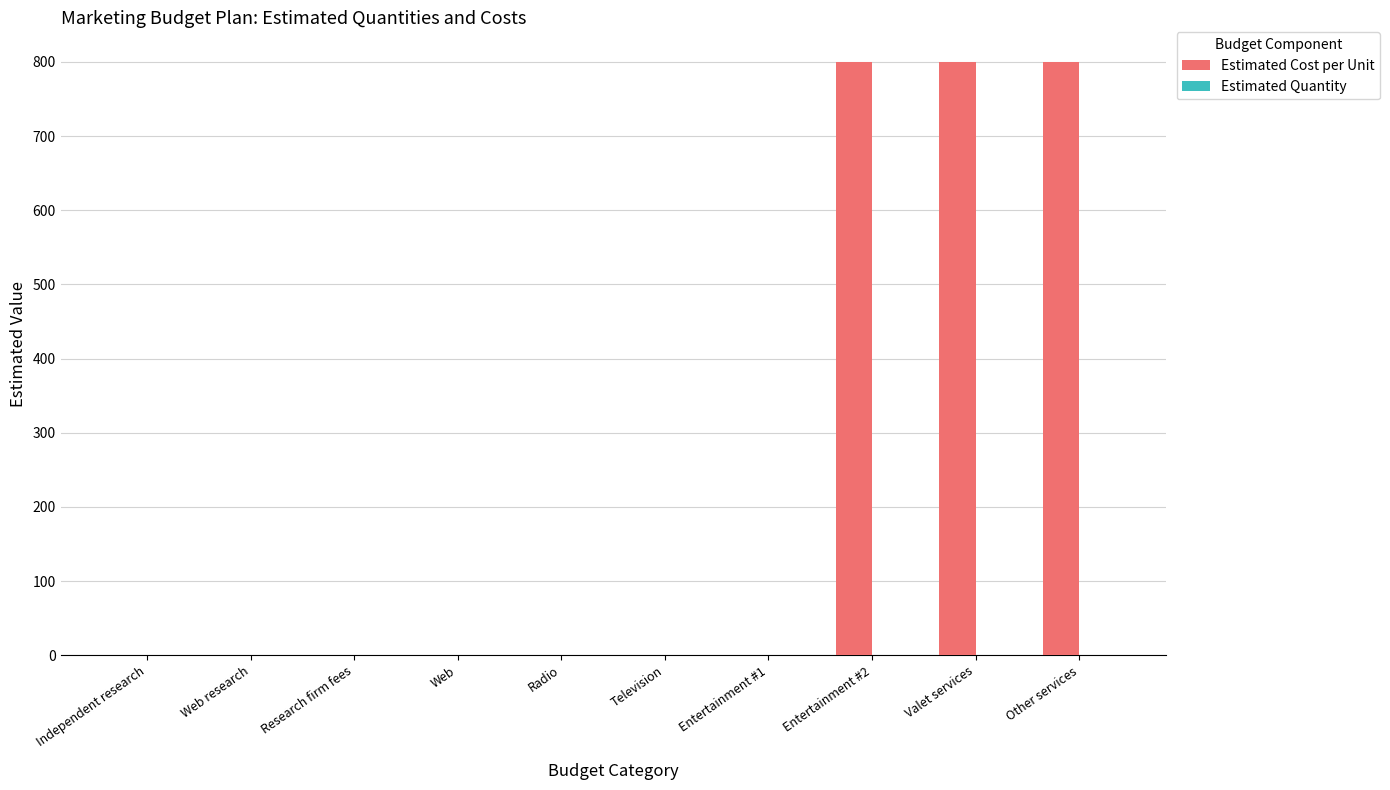

What is the change in value from Web research to Entertainment #2?

+800